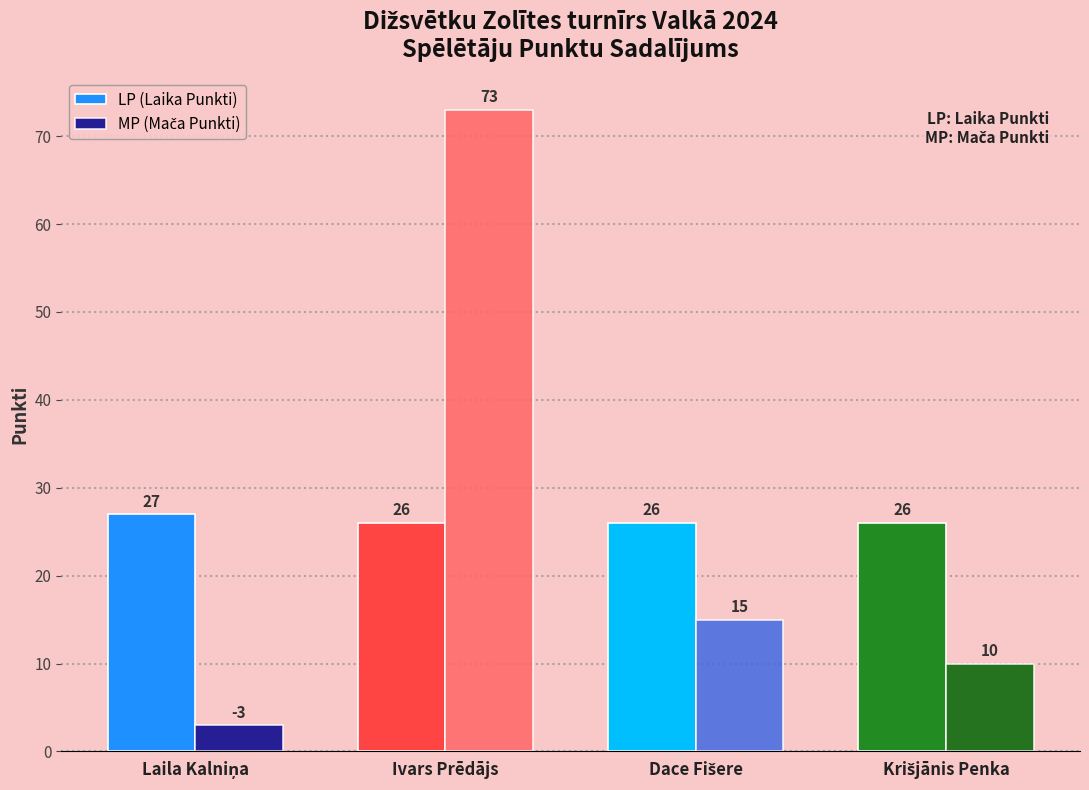

What is the sum of all LP (Laika Punkti) values?

105